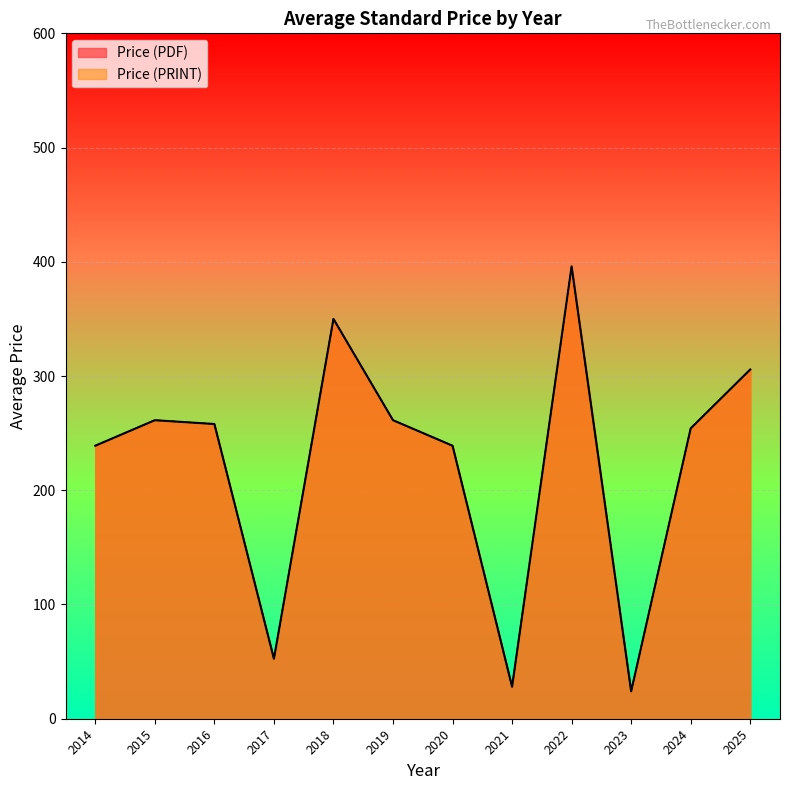

At which label is Price (PDF) closest to 341?

2018